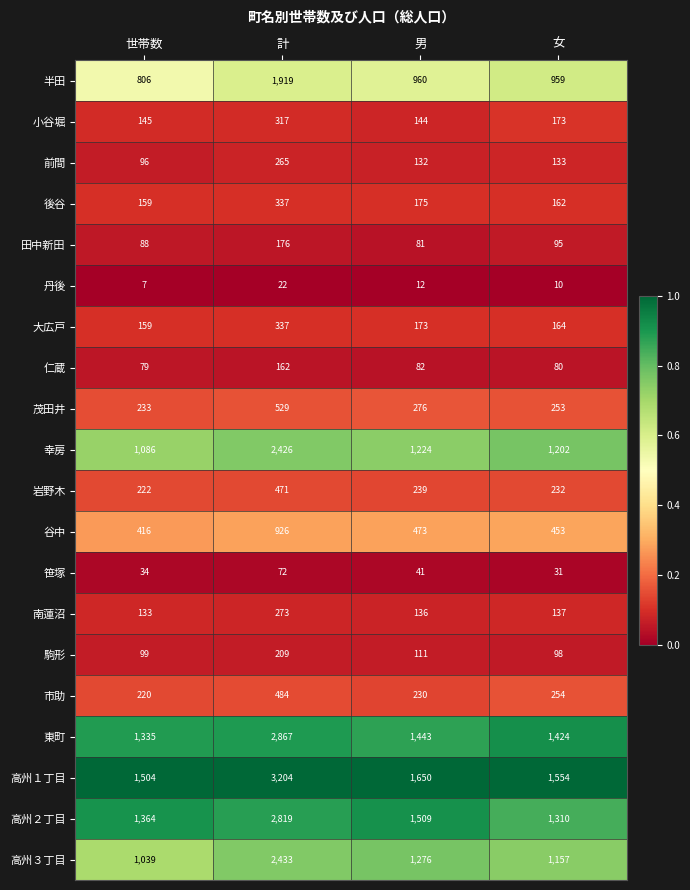

Which series has the widest spread of values?

高州１丁目